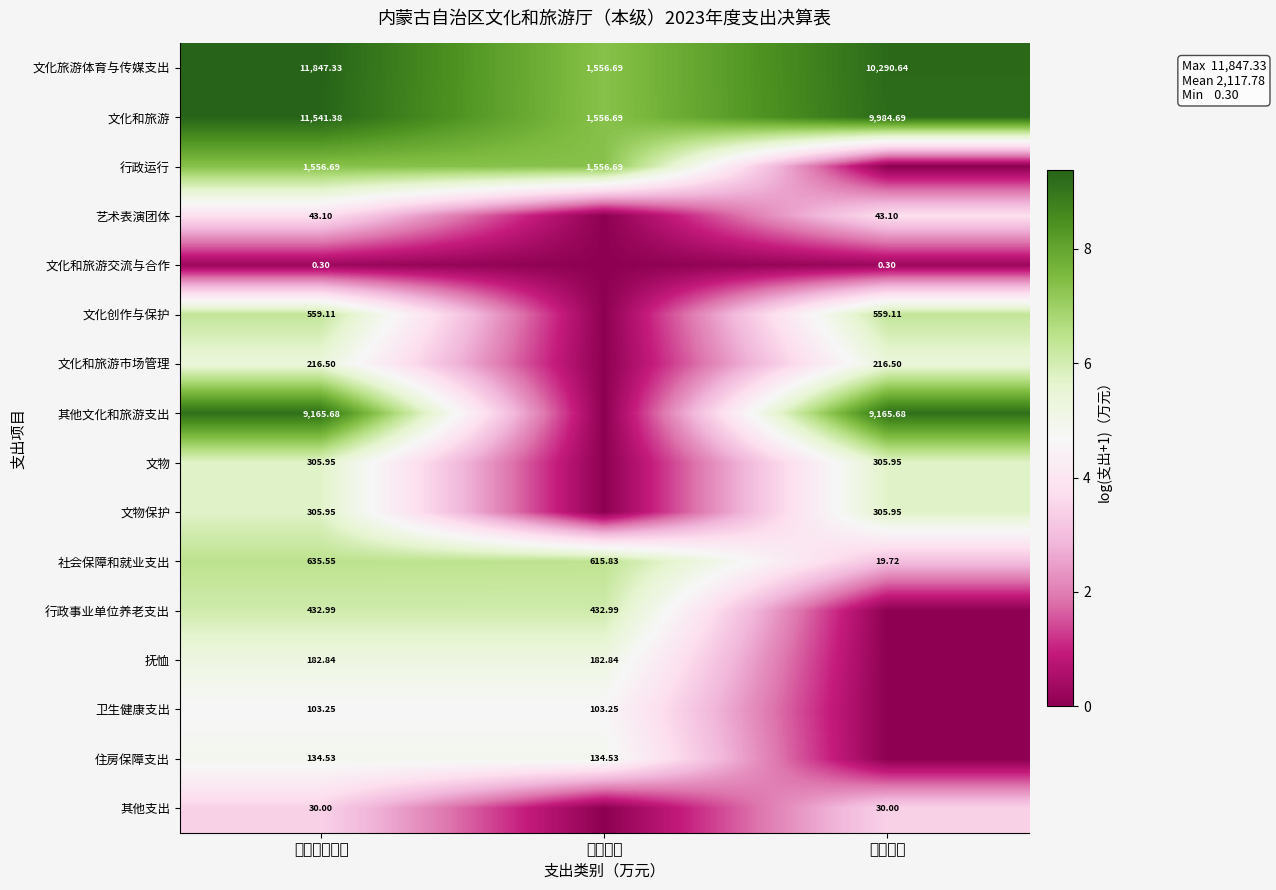

Is the value of 其他文化和旅游支出 at 项目支出 greater than the value of 其他支出 at 项目支出?

Yes